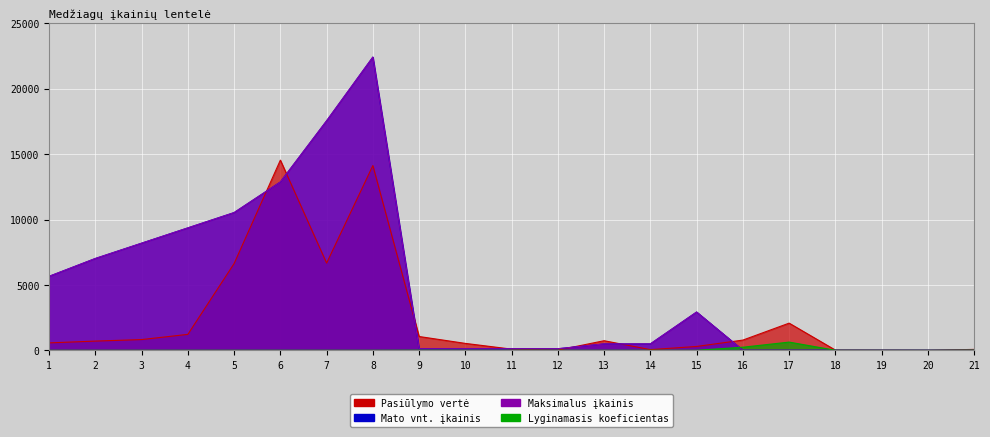

Read the Maksimalus įkainis value at 6.

12870.0